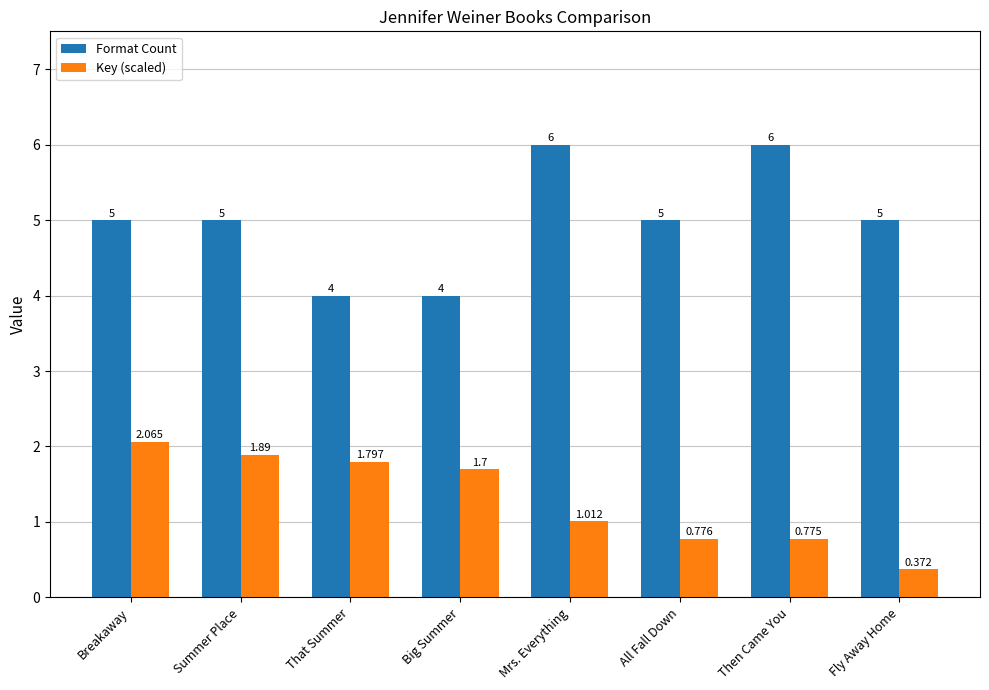

Which series has the largest total across all categories?

Format Count